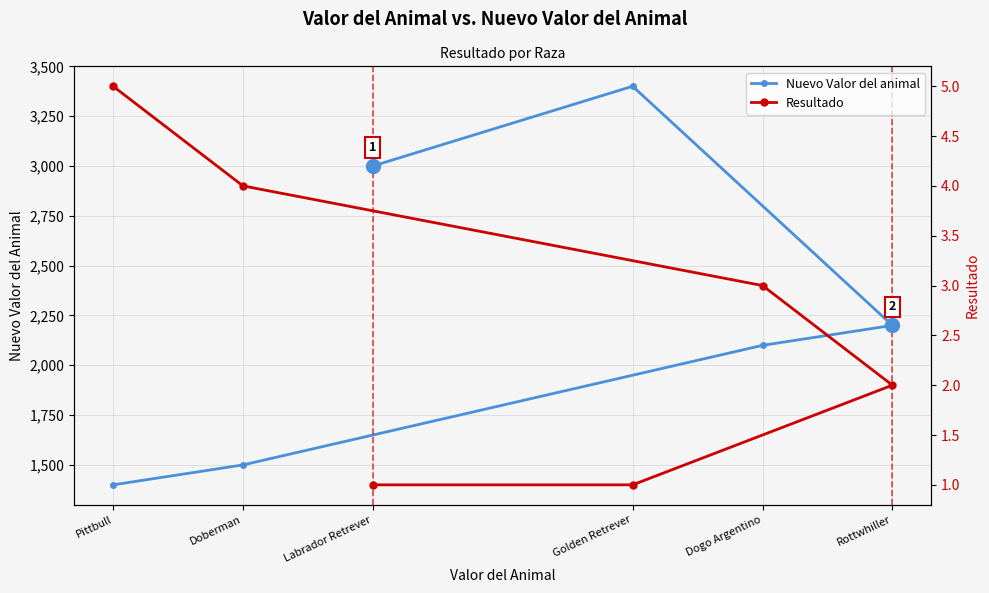

How many data points does each series have?

6